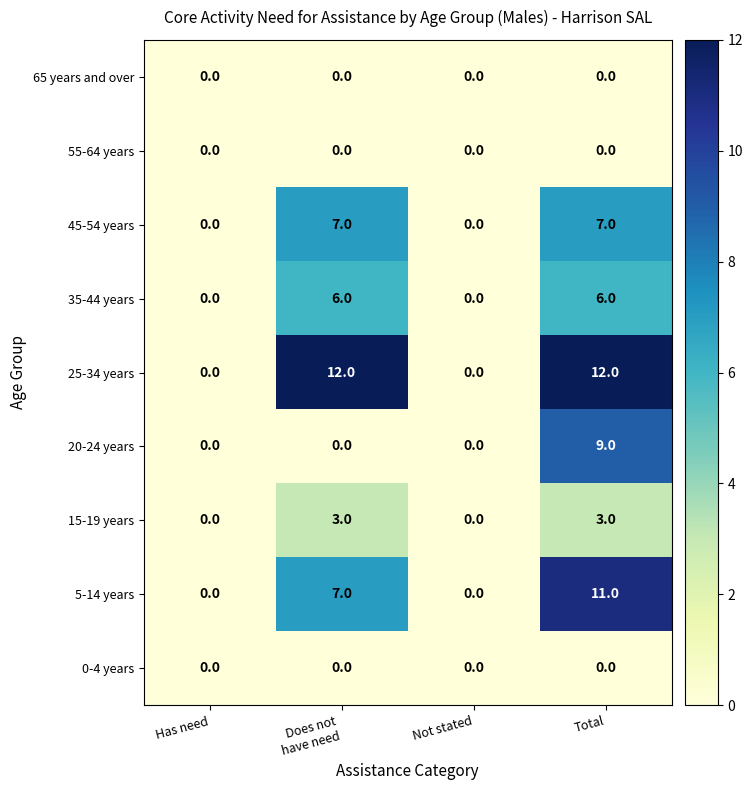

Which series has the largest total across all categories?

25-34 years